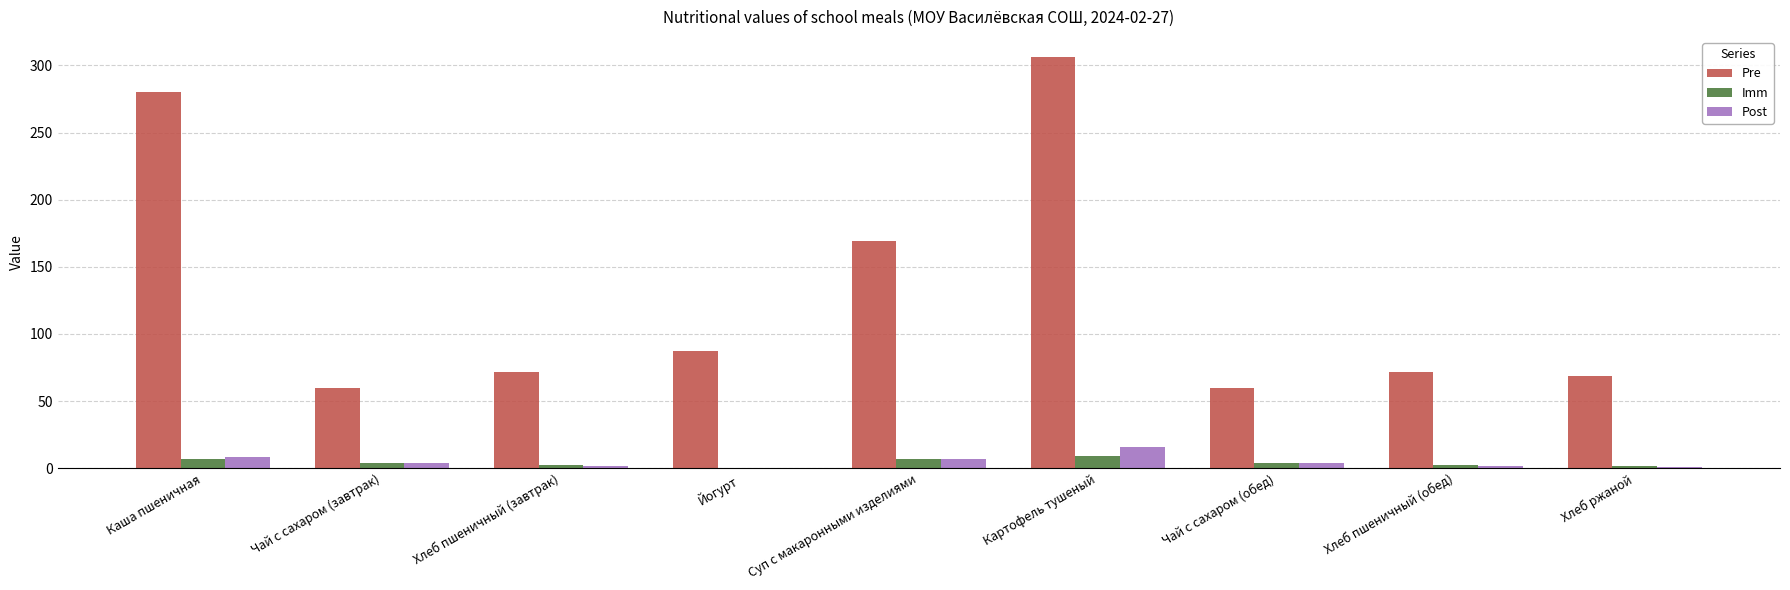

What are all the series names shown in the legend?

Pre, Imm, Post